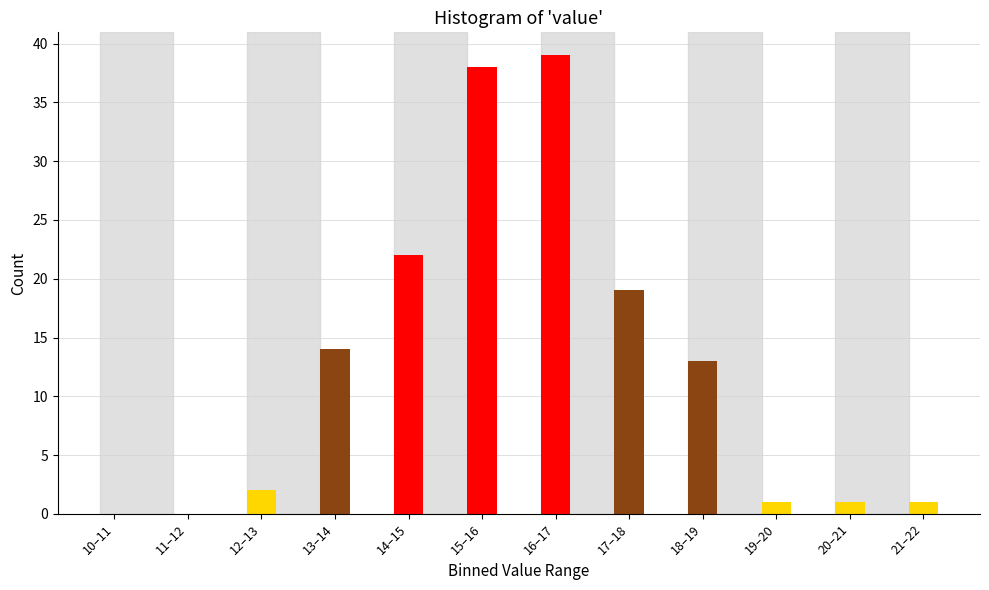

Reading left to right, what are all the values shown in this chart?

10–11=0	11–12=0	12–13=2	13–14=14	14–15=22	15–16=38	16–17=39	17–18=19	18–19=13	19–20=1	20–21=1	21–22=1